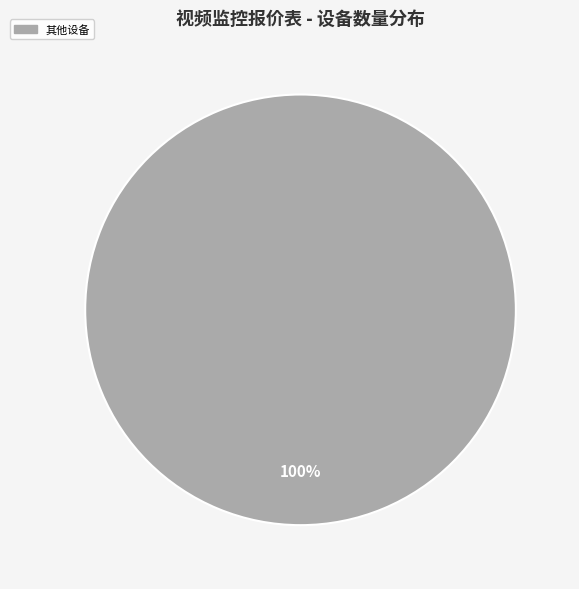

Is there a majority slice in this chart?

Yes